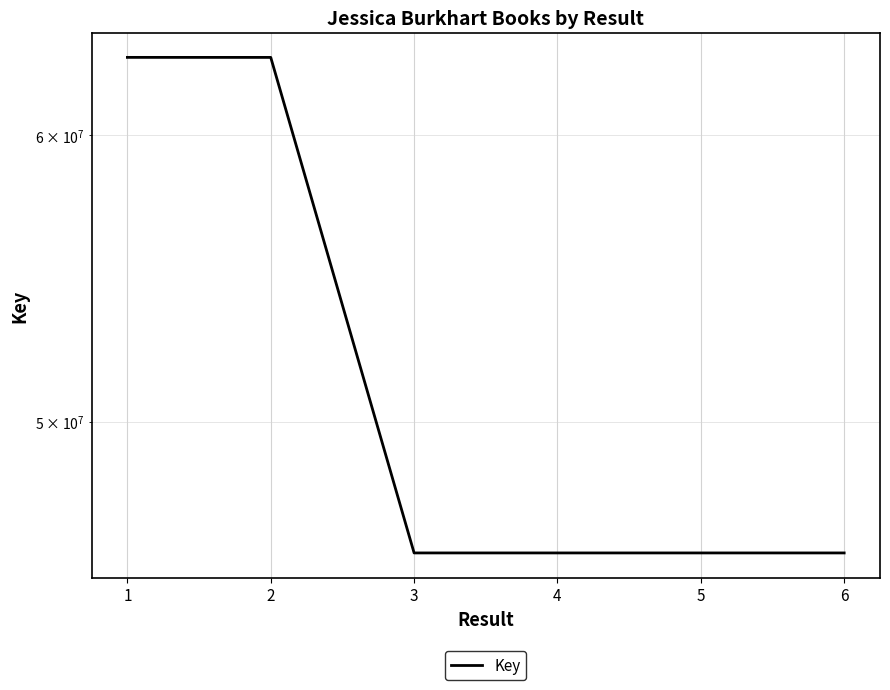

List the labels in order of value, smallest first.

6, 5, 4, 3, 2, 1